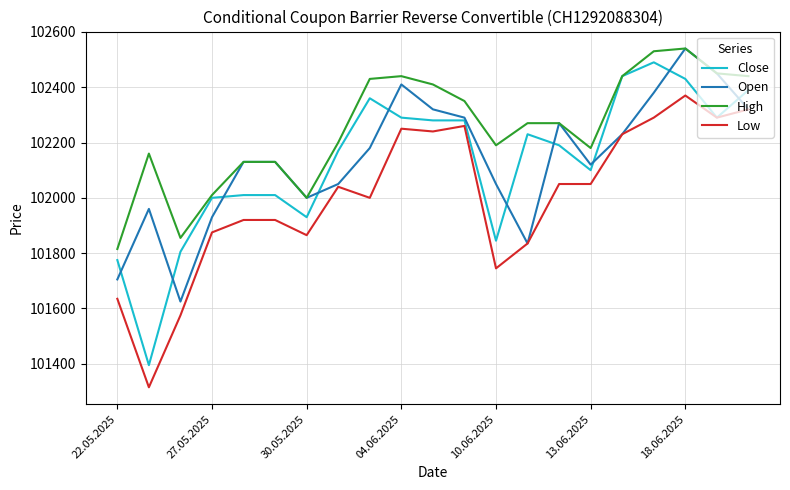

Reading left to right, transcribe all the data shown in this chart.

Close: 101775	101395	101805	102000	102010	102010	101930	102170	102360	102290	102280	102280	101845	102230	102190	102100	102440	102490	102430	102290	102390
Open: 101705	101960	101625	101930	102130	102130	102000	102050	102180	102410	102320	102290	102050	101835	102270	102120	102230	102380	102540	102450	102320
High: 101815	102160	101855	102010	102130	102130	102000	102200	102430	102440	102410	102350	102190	102270	102270	102180	102440	102530	102540	102450	102440
Low: 101635	101315	101575	101875	101920	101920	101865	102040	102000	102250	102240	102260	101745	101835	102050	102050	102230	102290	102370	102290	102320